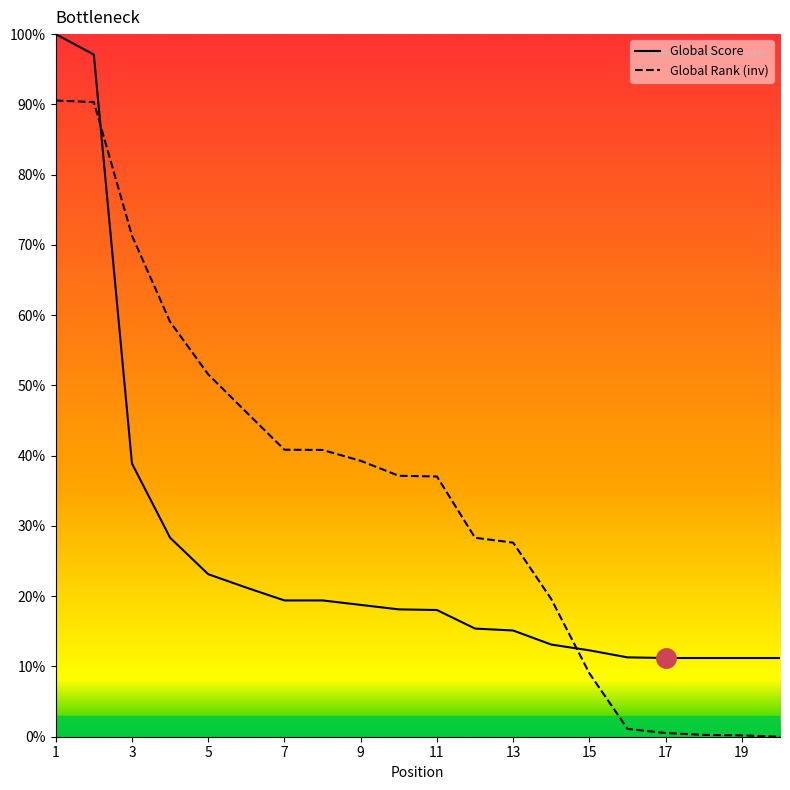

At 17, list the series in order from smallest to largest.

Global Rank (inv), Global Score